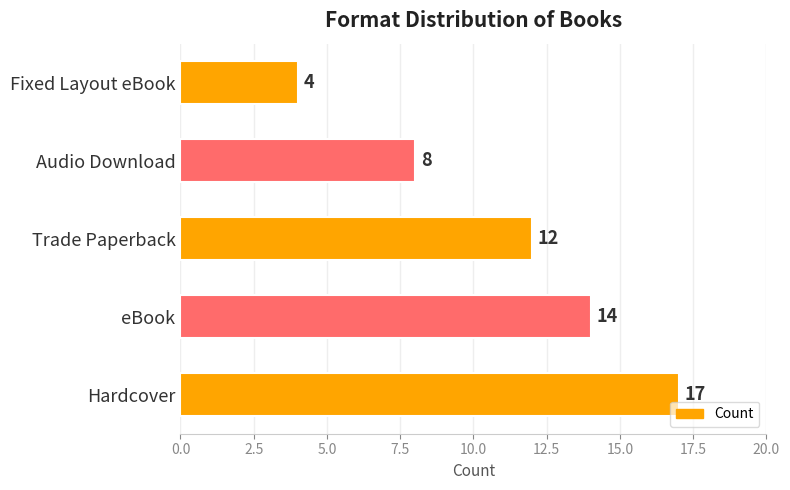

Does the chart contain stacked bars?

No